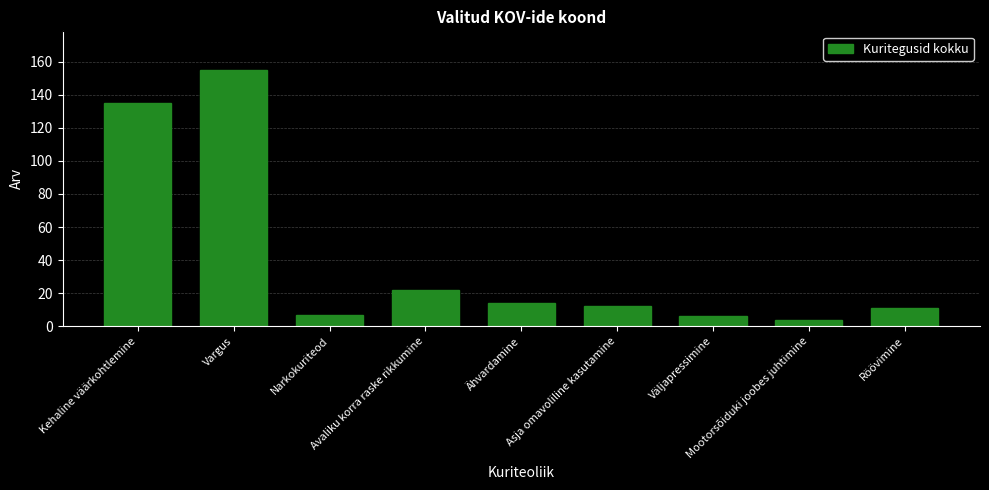

Where does the data first go above 12?

Kehaline väärkohtlemine